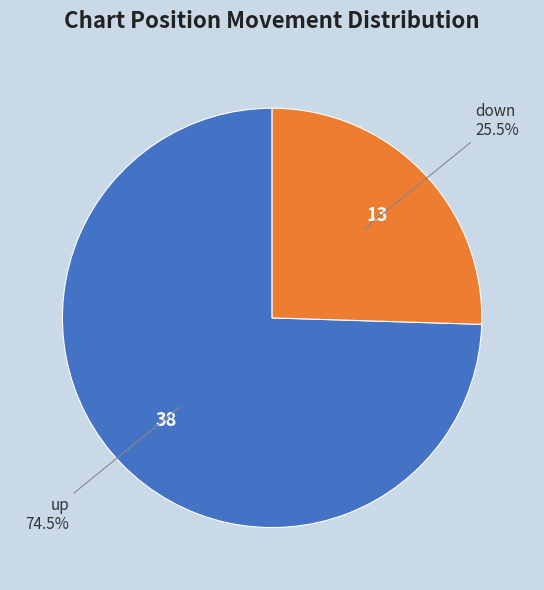

Does any single category account for the majority?

Yes